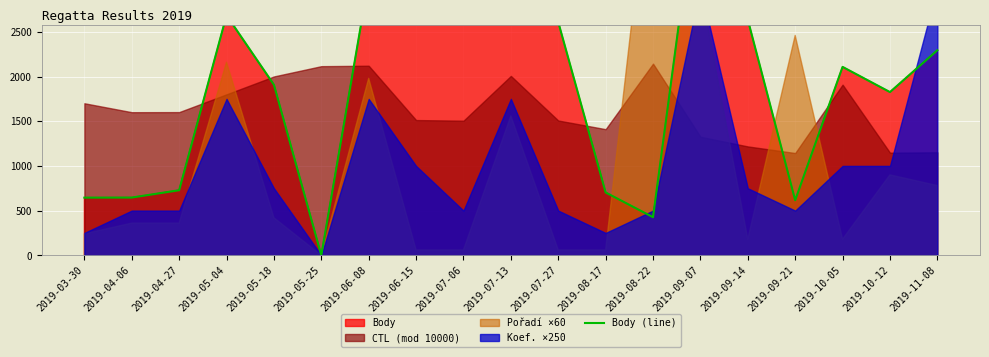

At which category does the chart reach its peak across all series?

2019-06-15